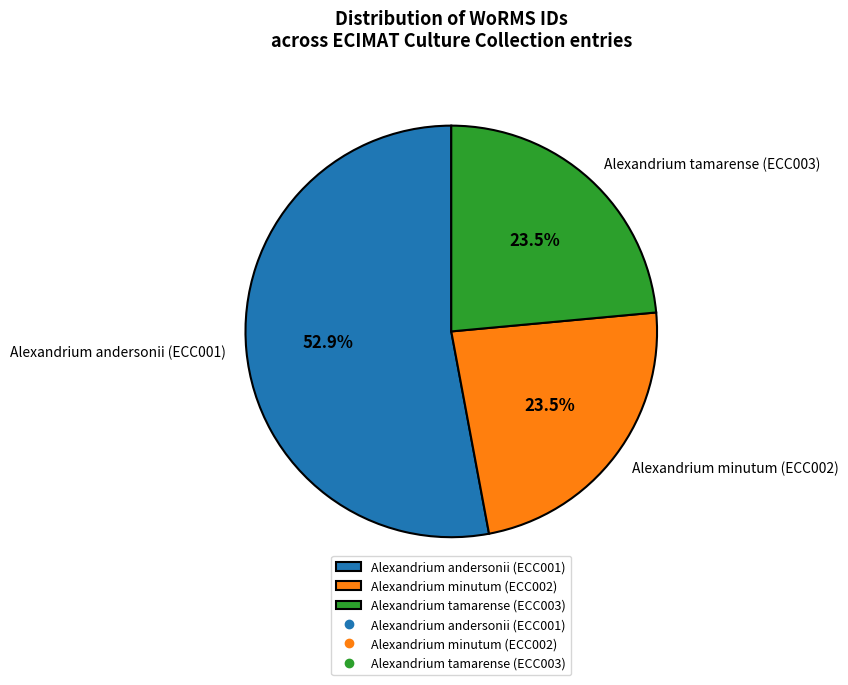

Approximately how many times larger is the value at Alexandrium minutum (ECC002) compared to Alexandrium andersonii (ECC001)?

0.4